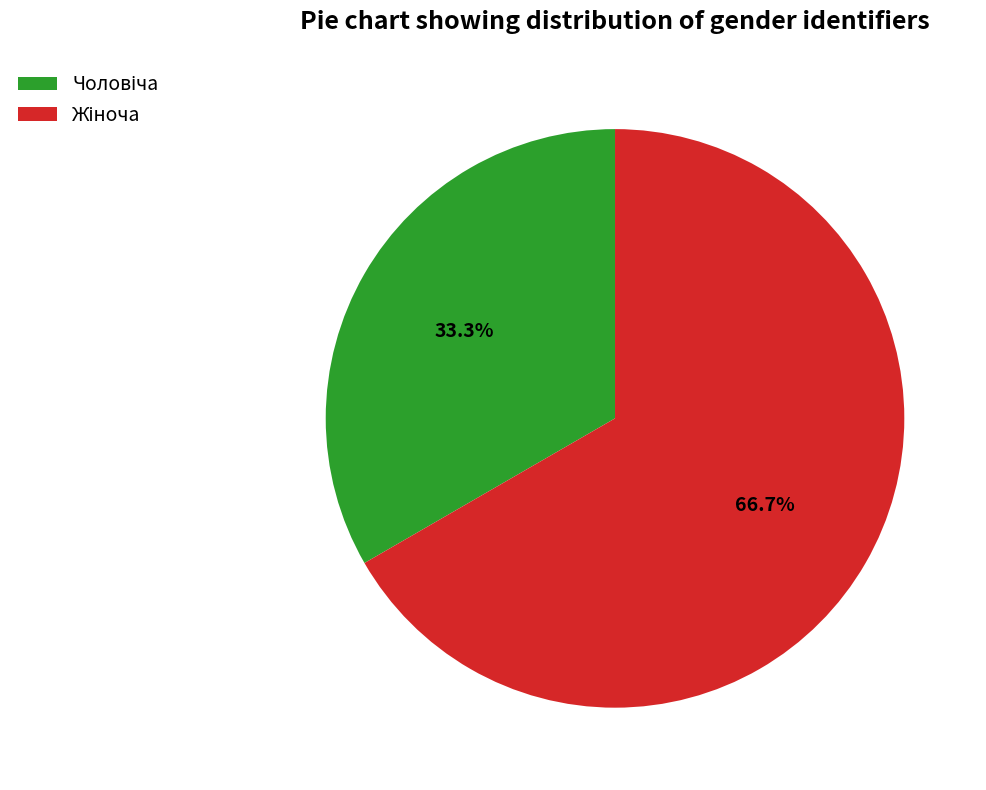

Is there a majority slice in this chart?

Yes